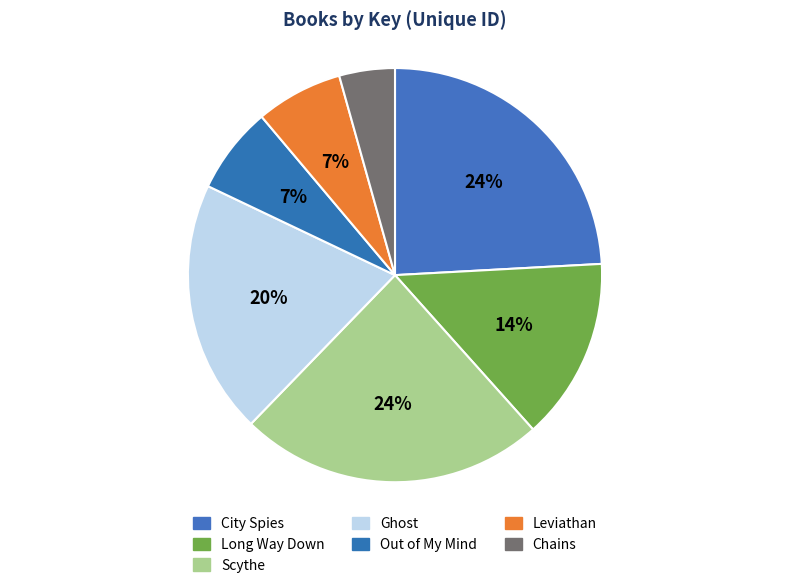

What percentage is the Scythe slice, to the nearest percent?

24%